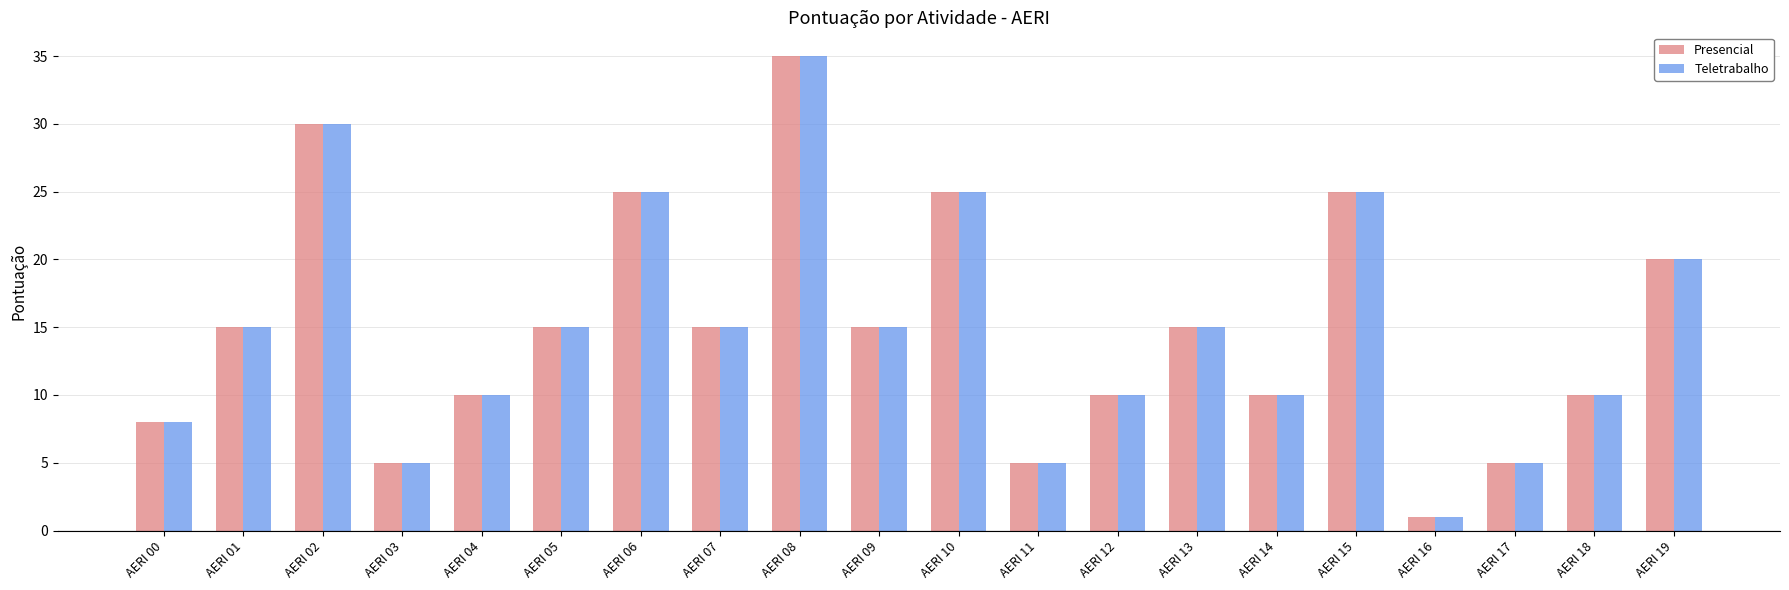

The Presencial series shows 4 at AERI 12. True or false?

False